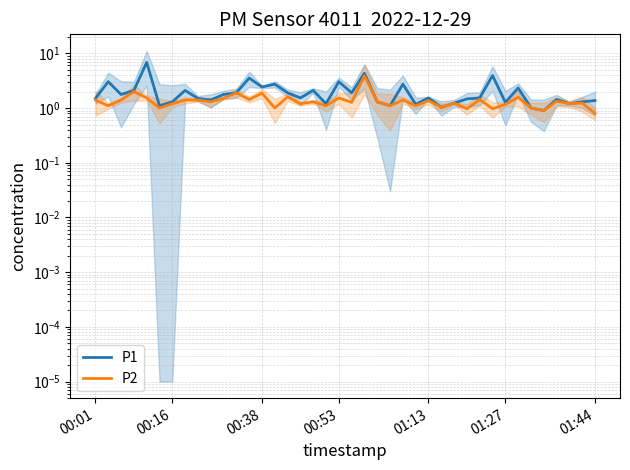

Where does the P1 series first go above 1?

00:01